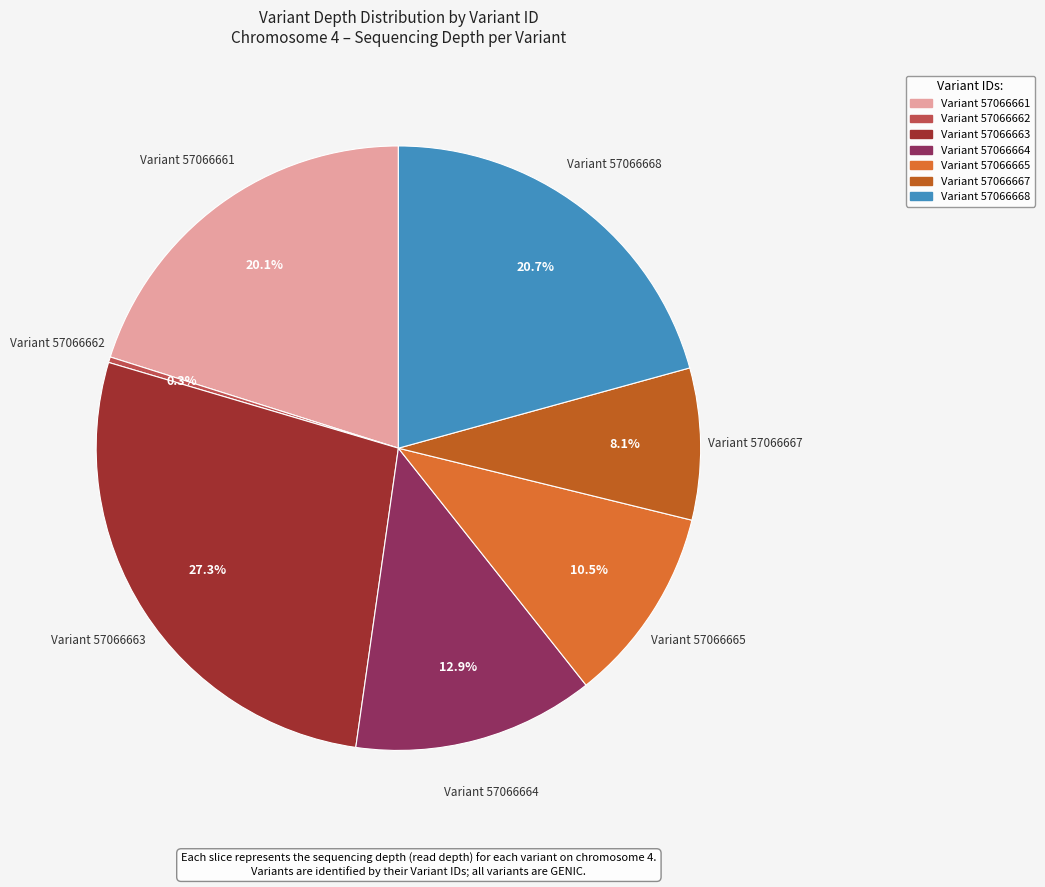

What is the largest slice in the pie chart?

57066663